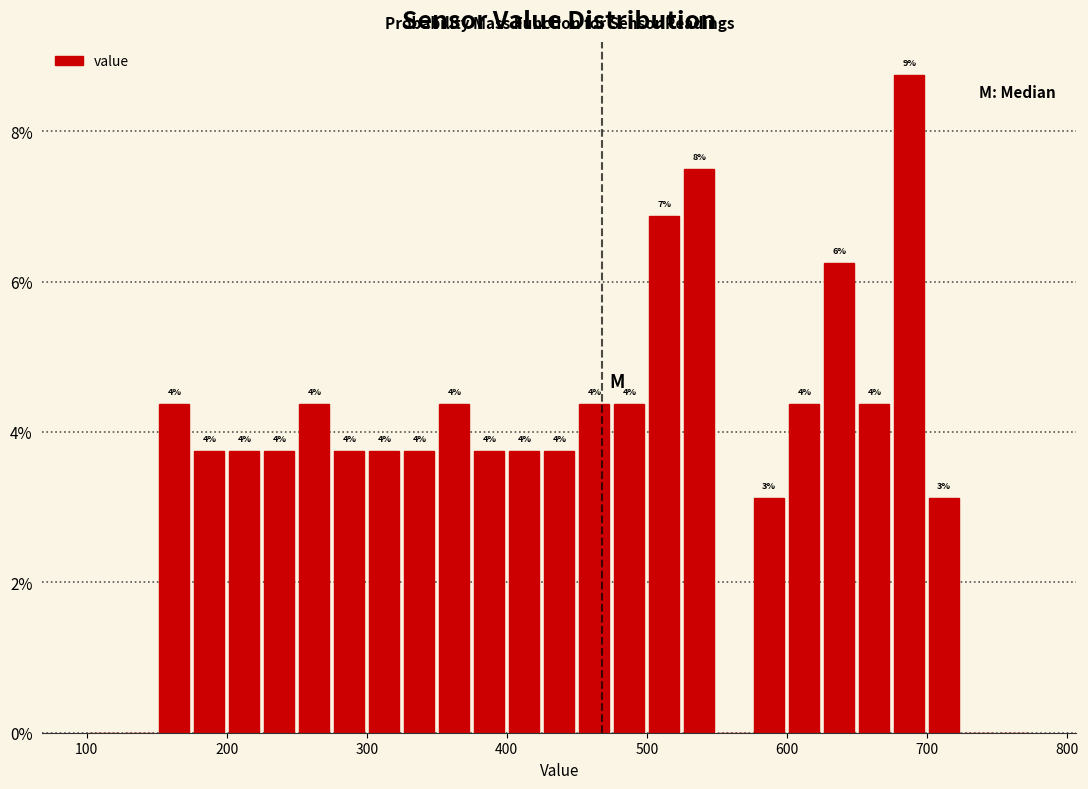

Read against the x-axis, roughly where is the centre of the tallest bar?

690